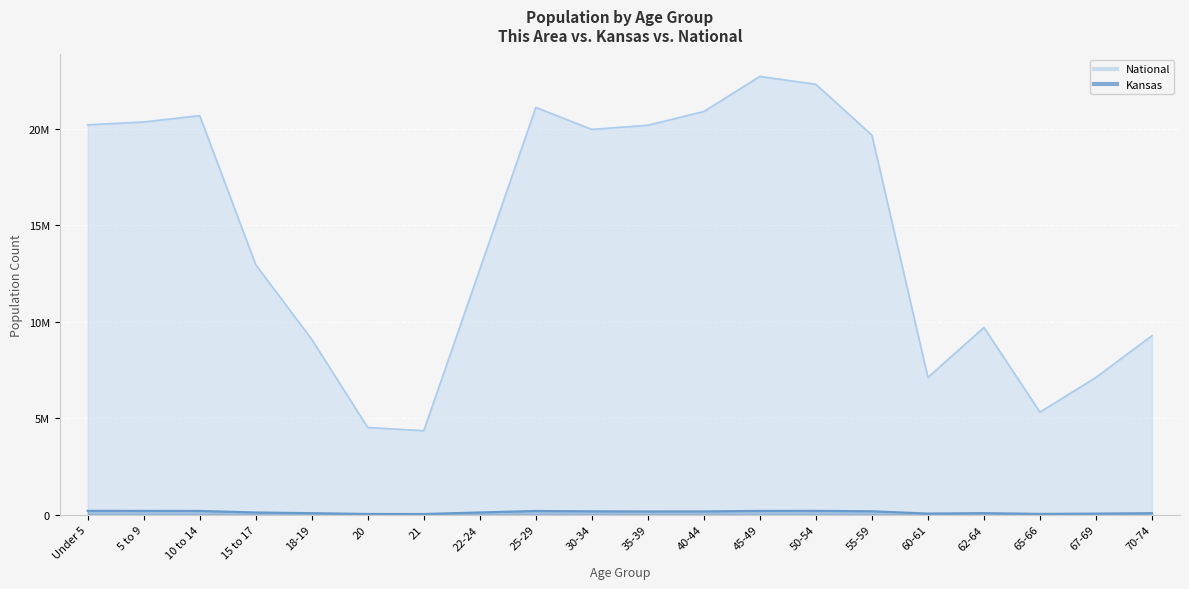

Reading right to left, list all the values displayed in this chart.

Kansas: 82634	61181	46574	85074	63661	182512	204434	201830	174285	172388	179937	197783	120765	40931	42758	83705	120116	198884	202447	205492
National: 9278166	7115361	5319902	9704197	7113727	19664805	22298125	22708591	20890964	20179642	19962099	21101849	12712576	4354294	4519129	9086089	12954254	20677194	20348657	20201362